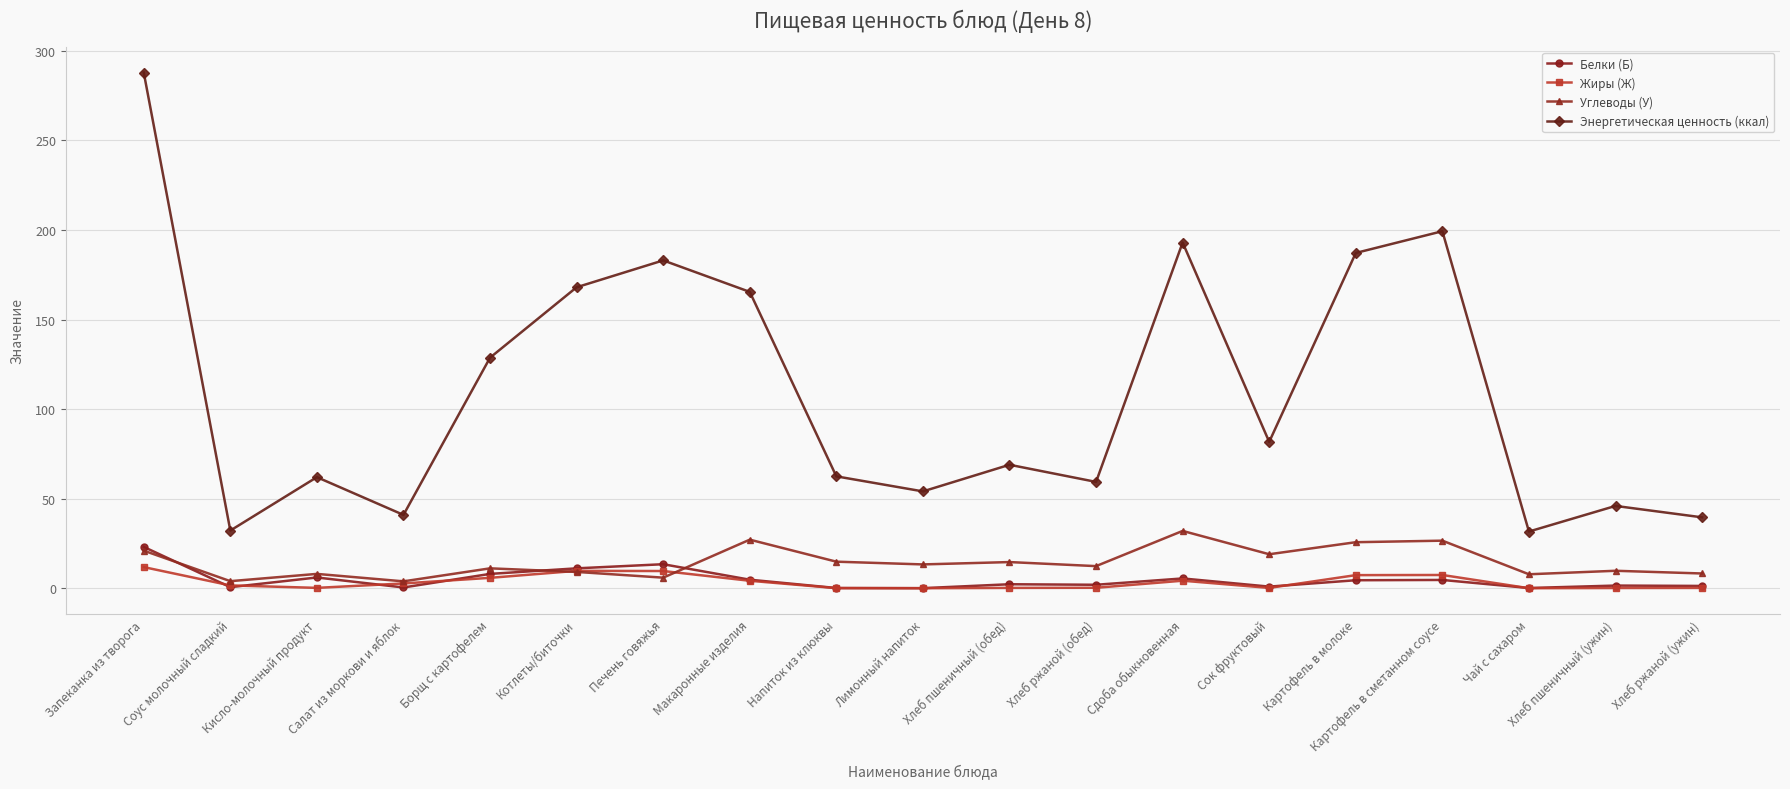

How many values in the Углеводы (У) series are below 12?

9